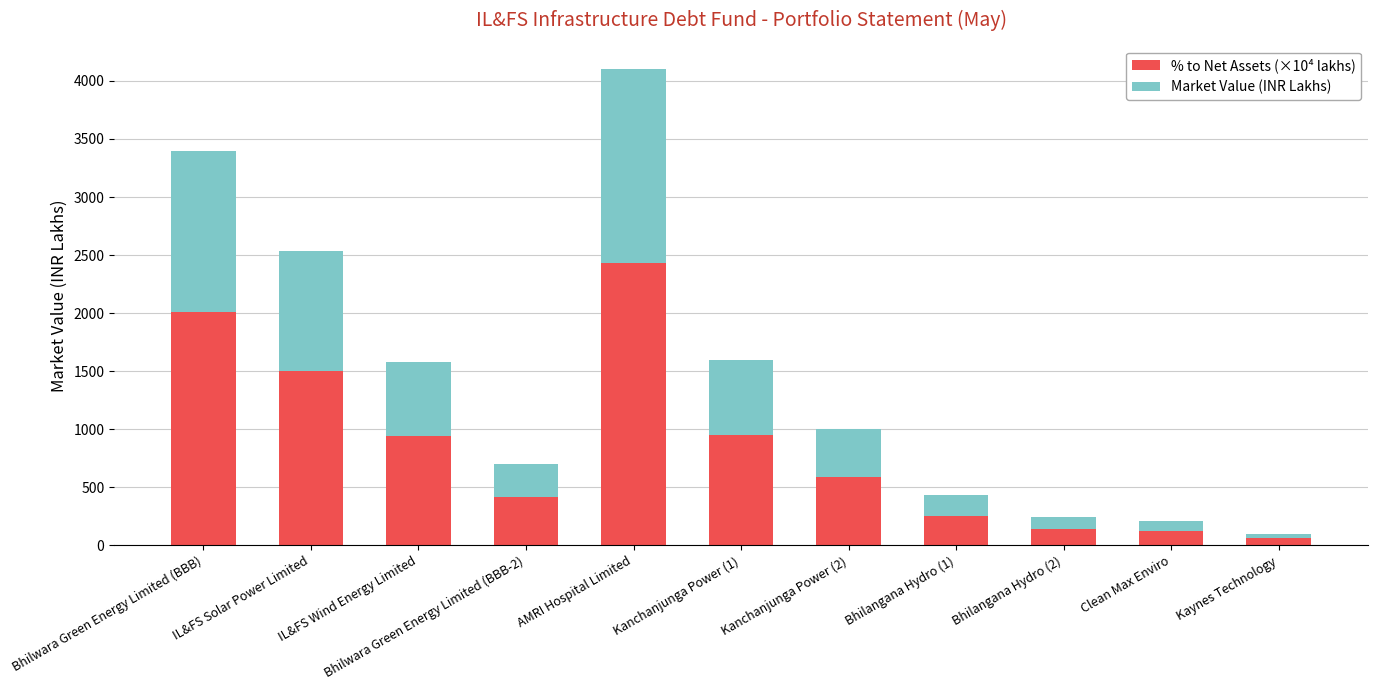

The % to Net Assets (×10⁴ lakhs) series shows 3010.3 at Bhilwara Green Energy Limited (BBB). True or false?

False